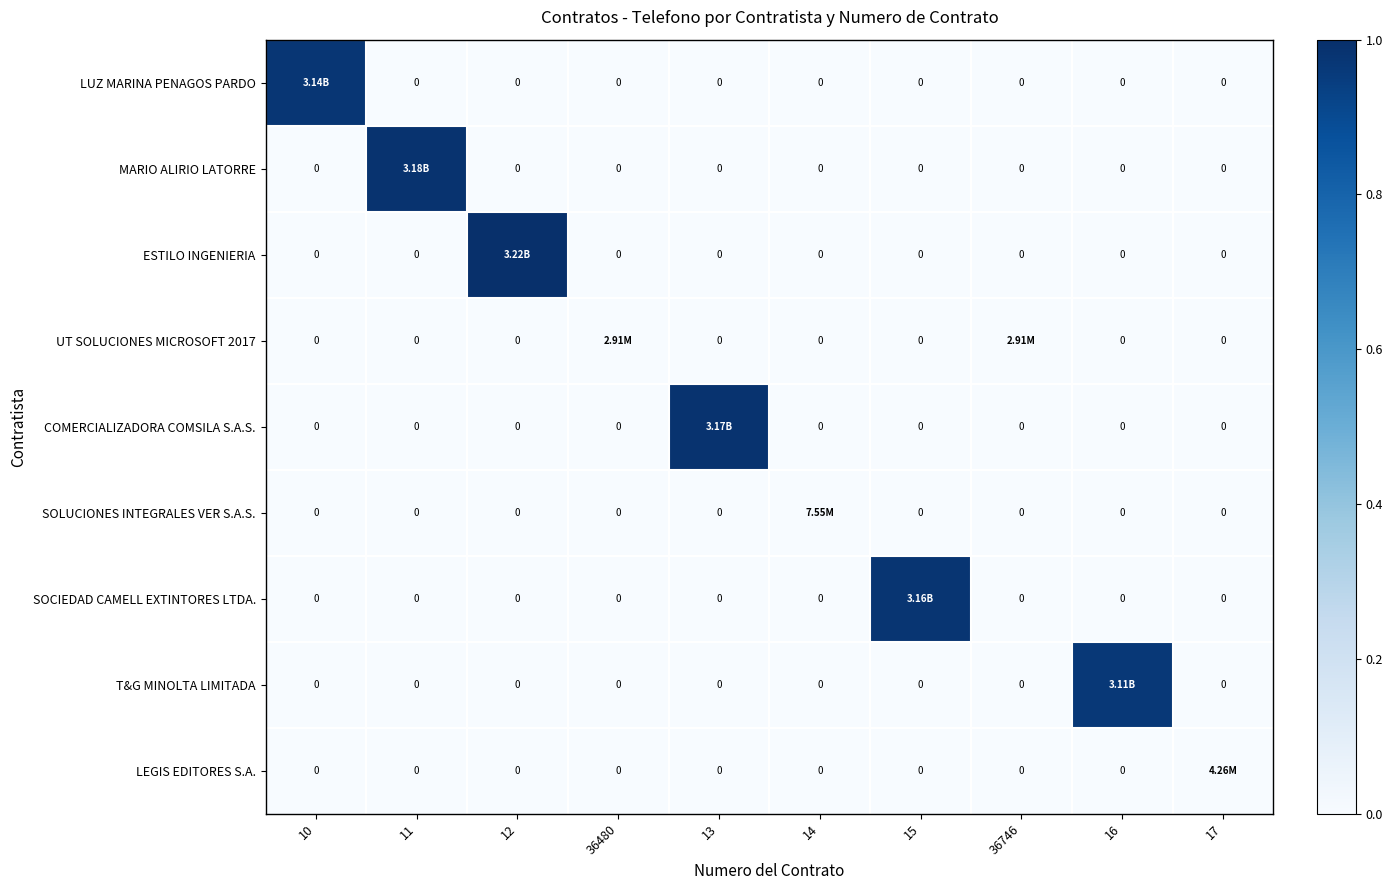

What is the average value of the SOCIEDAD CAMELL EXTINTORES LTDA. series?

0.1